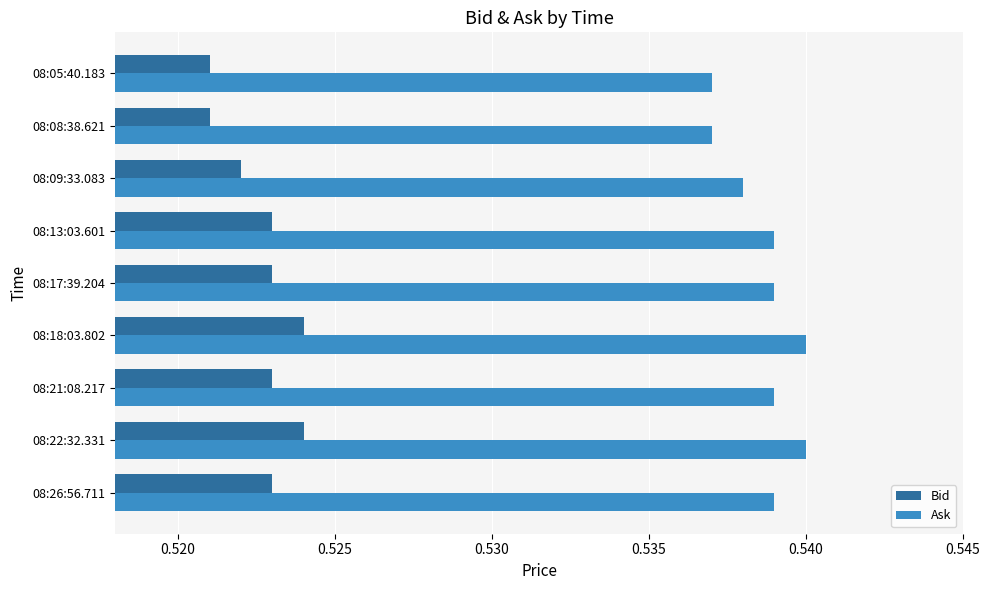

At how many categories does at least one series exceed 0?

9